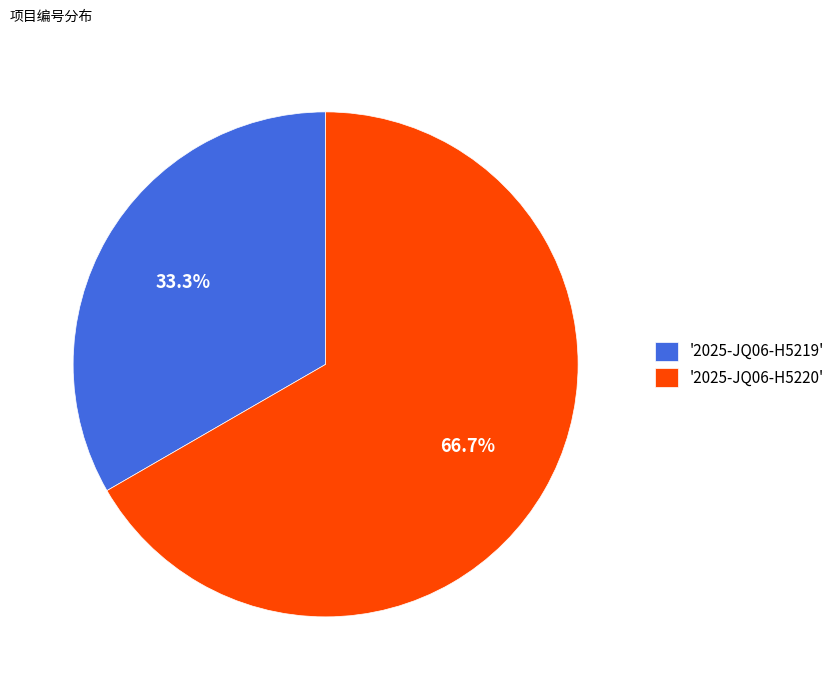

Between '2025-JQ06-H5220' and '2025-JQ06-H5219', which is larger?

'2025-JQ06-H5220'